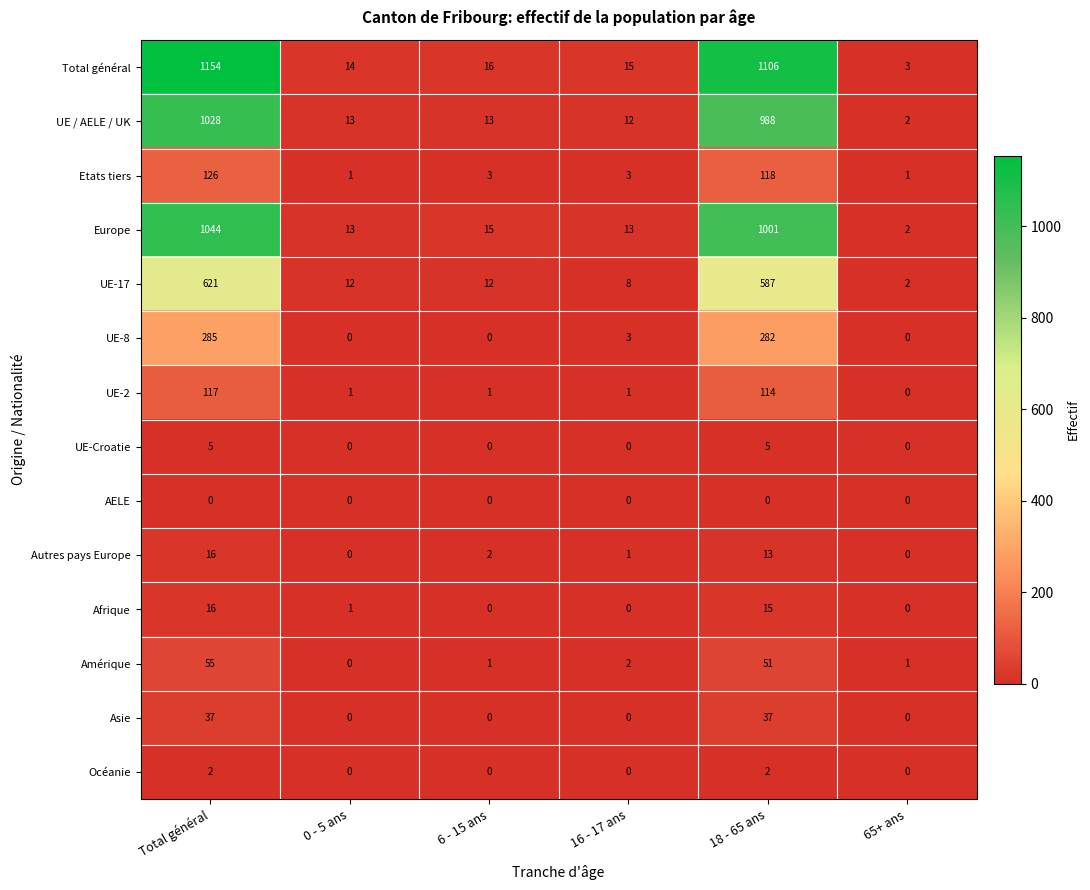

What is the difference between the highest and lowest values at 0 - 5 ans?

14